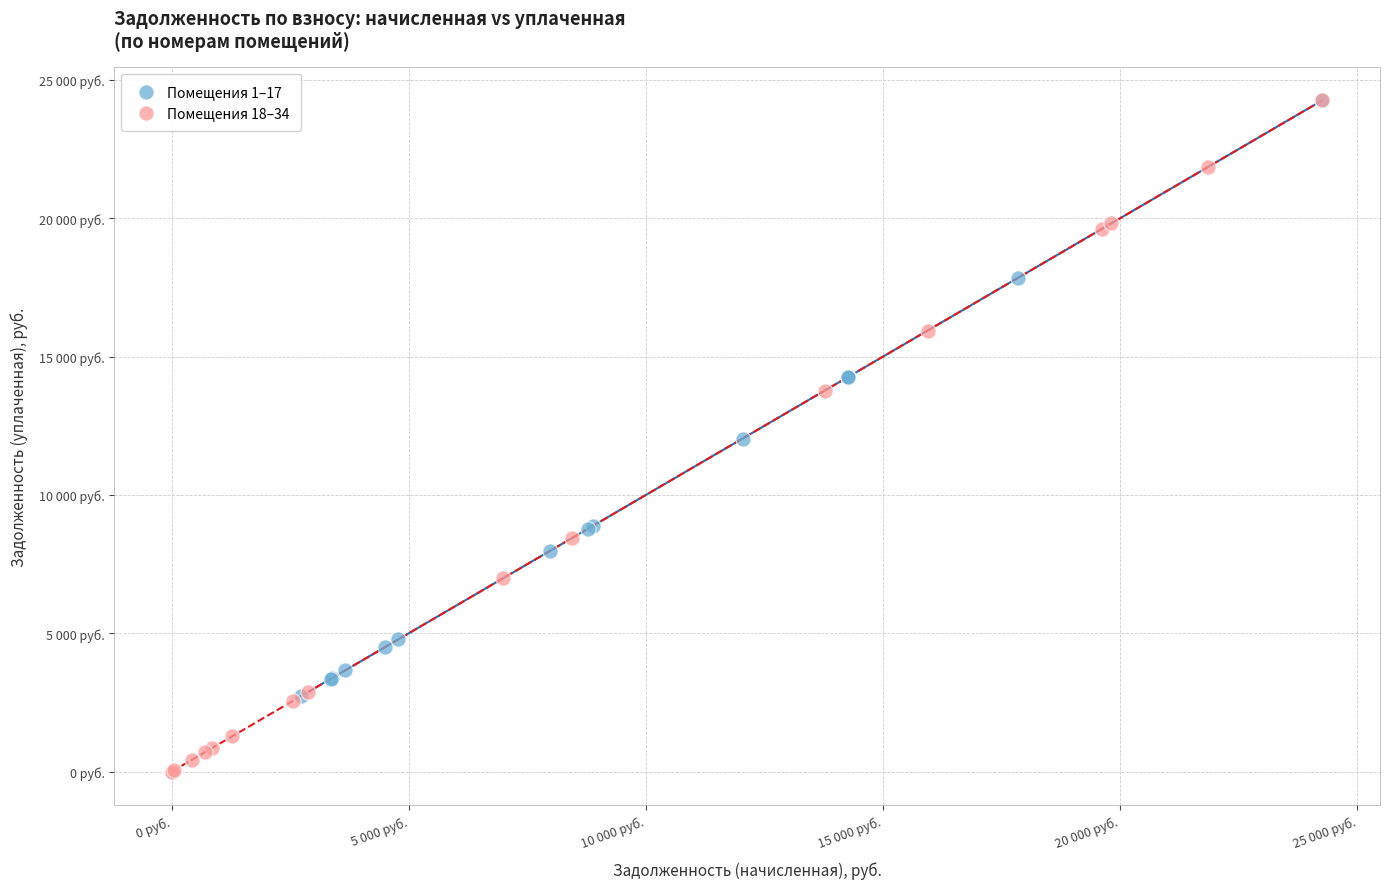

What are all the series names shown in the legend?

Помещения 1–17, Помещения 18–34